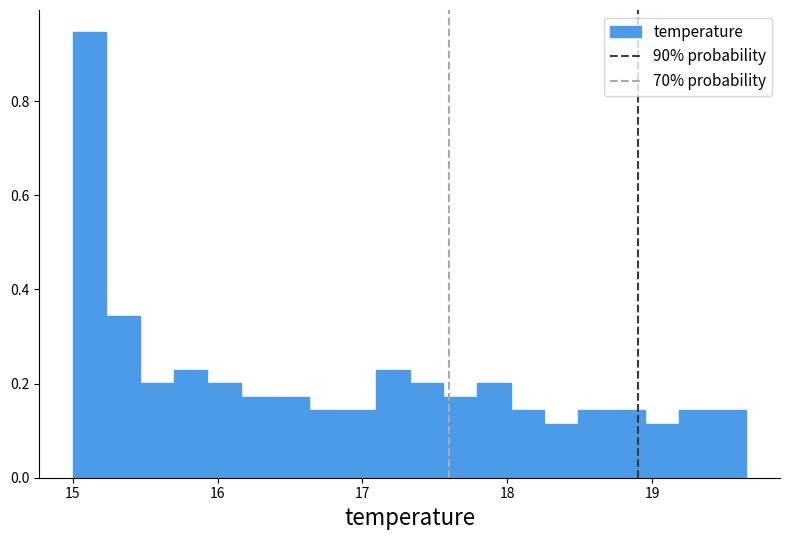

Around what value on the x-axis is the tallest bar? Give the approximate position of its centre, as read against the axis.

15.1